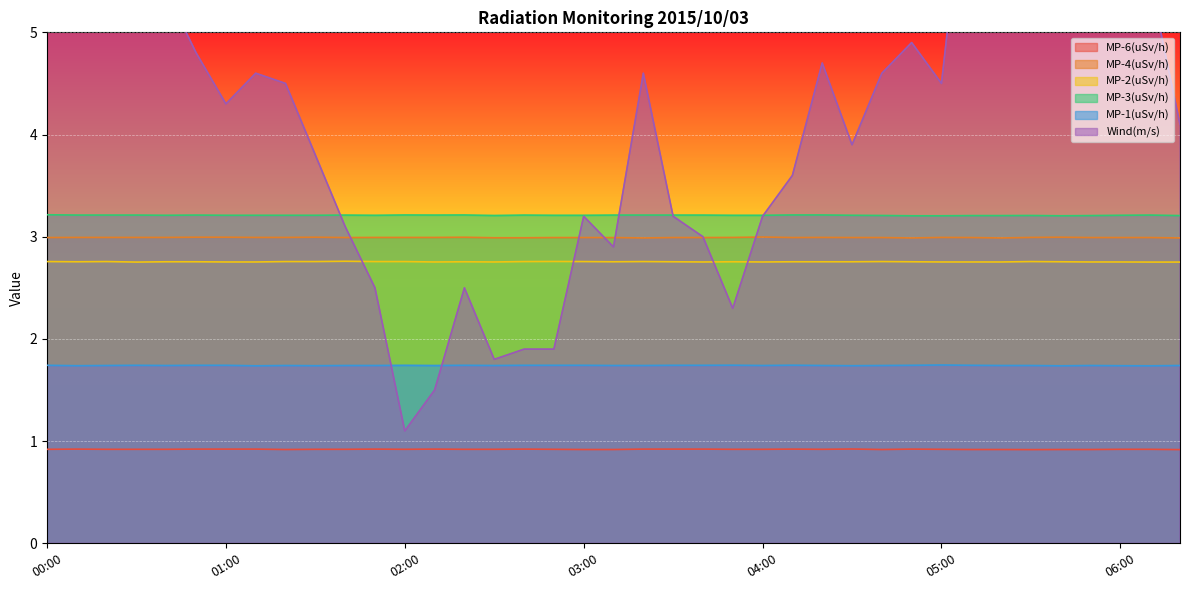

True or false: MP-1(uSv/h) has a value of 1.7 at 06:00.

True